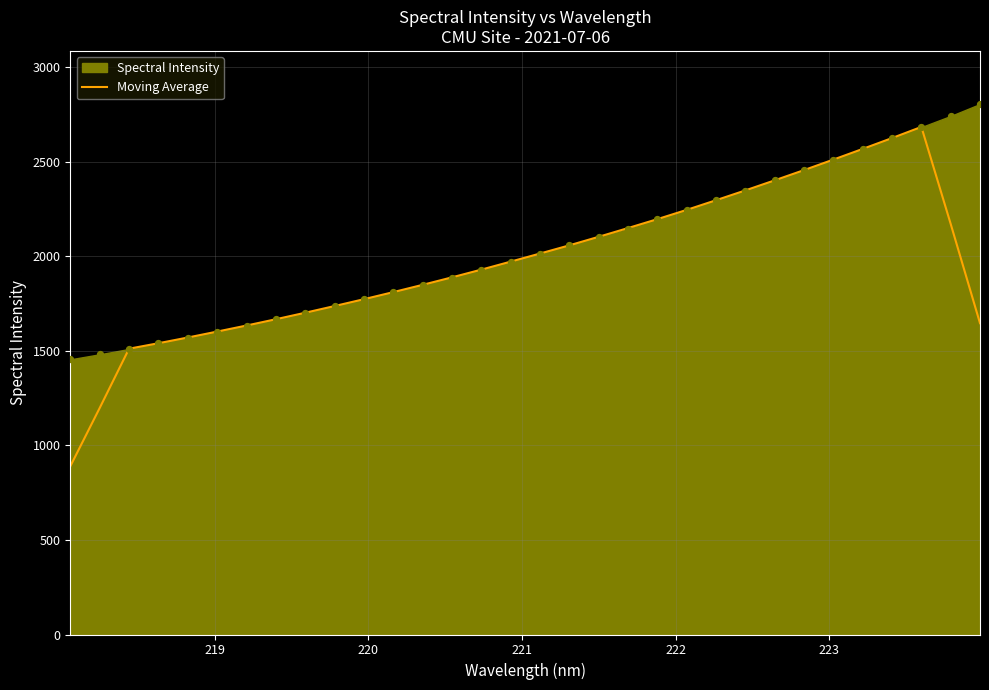

What is the minimum value for Moving Average?

889.0